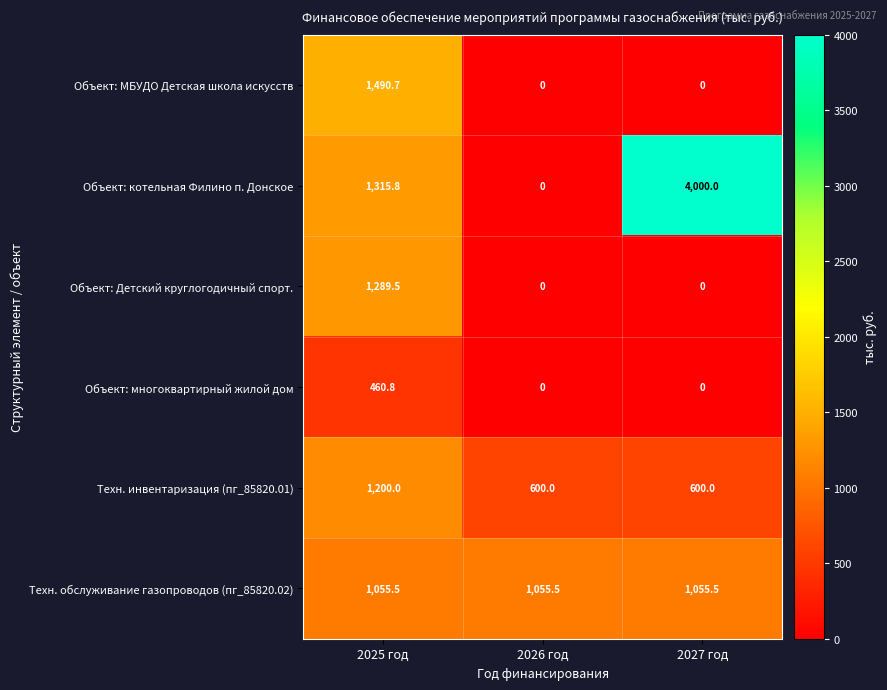

Which label corresponds to the largest value in the chart?

2027 год